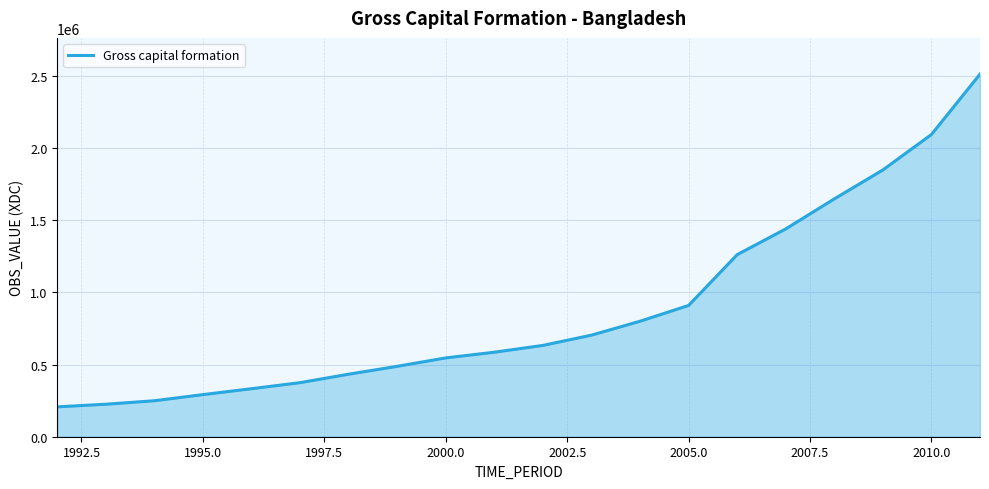

What is the minimum value shown in the chart?

206869